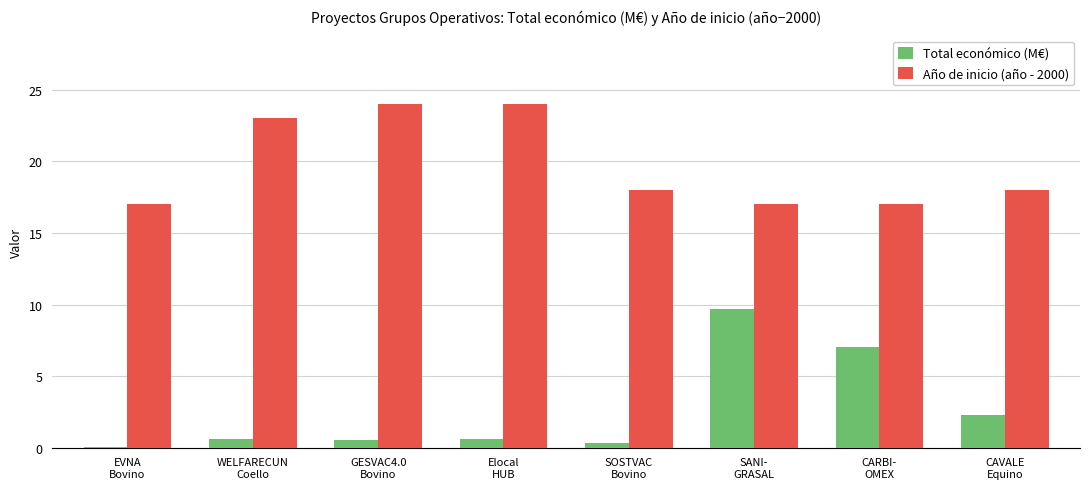

At which label is Total económico (M€) closest to 4?

CAVALE
Equino